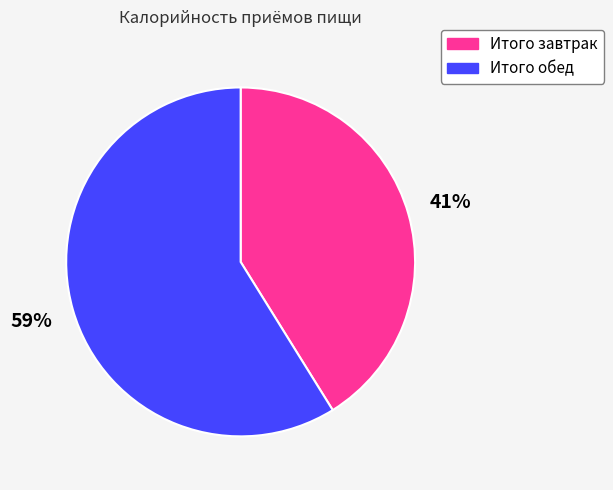

Which category accounts for the majority?

Итого обед